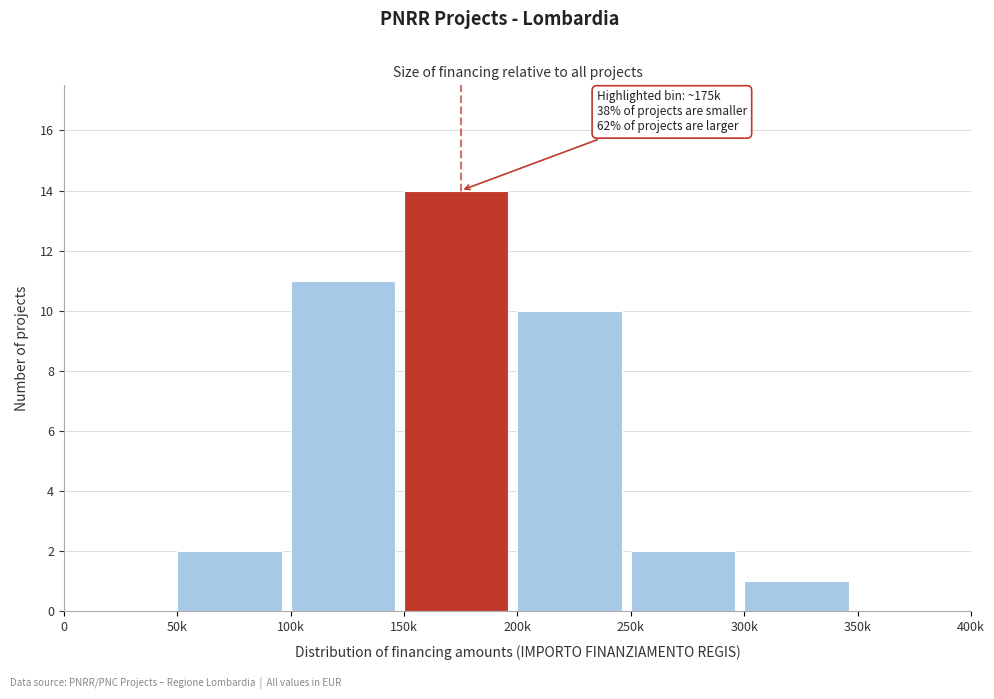

Reading left to right, list all the values displayed in this chart.

0=0	50k=2	100k=11	150k=14	200k=10	250k=2	300k=1	350k=0